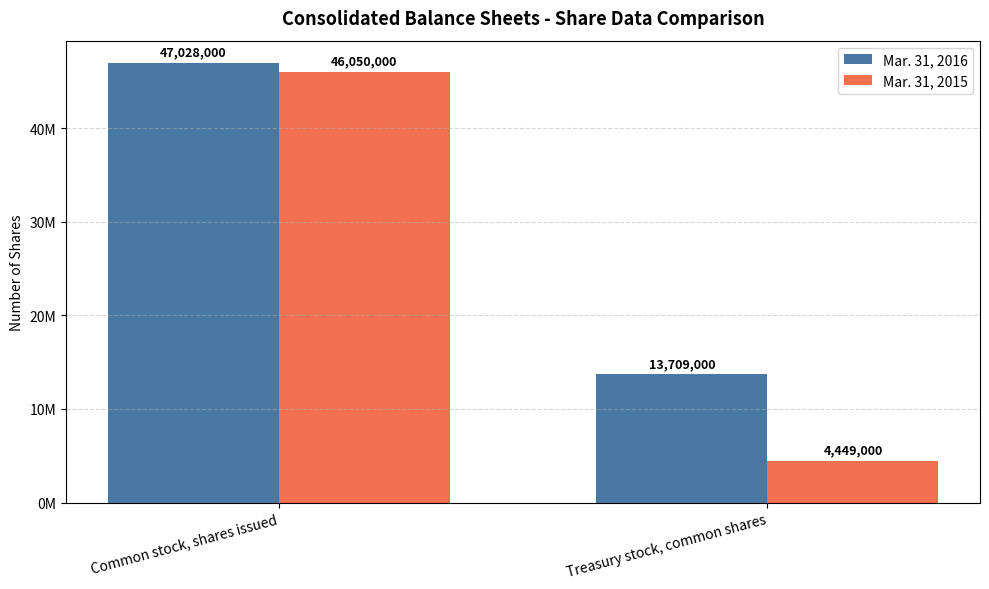

Rank the series at Common stock, shares issued from lowest to highest value.

Mar. 31, 2015, Mar. 31, 2016